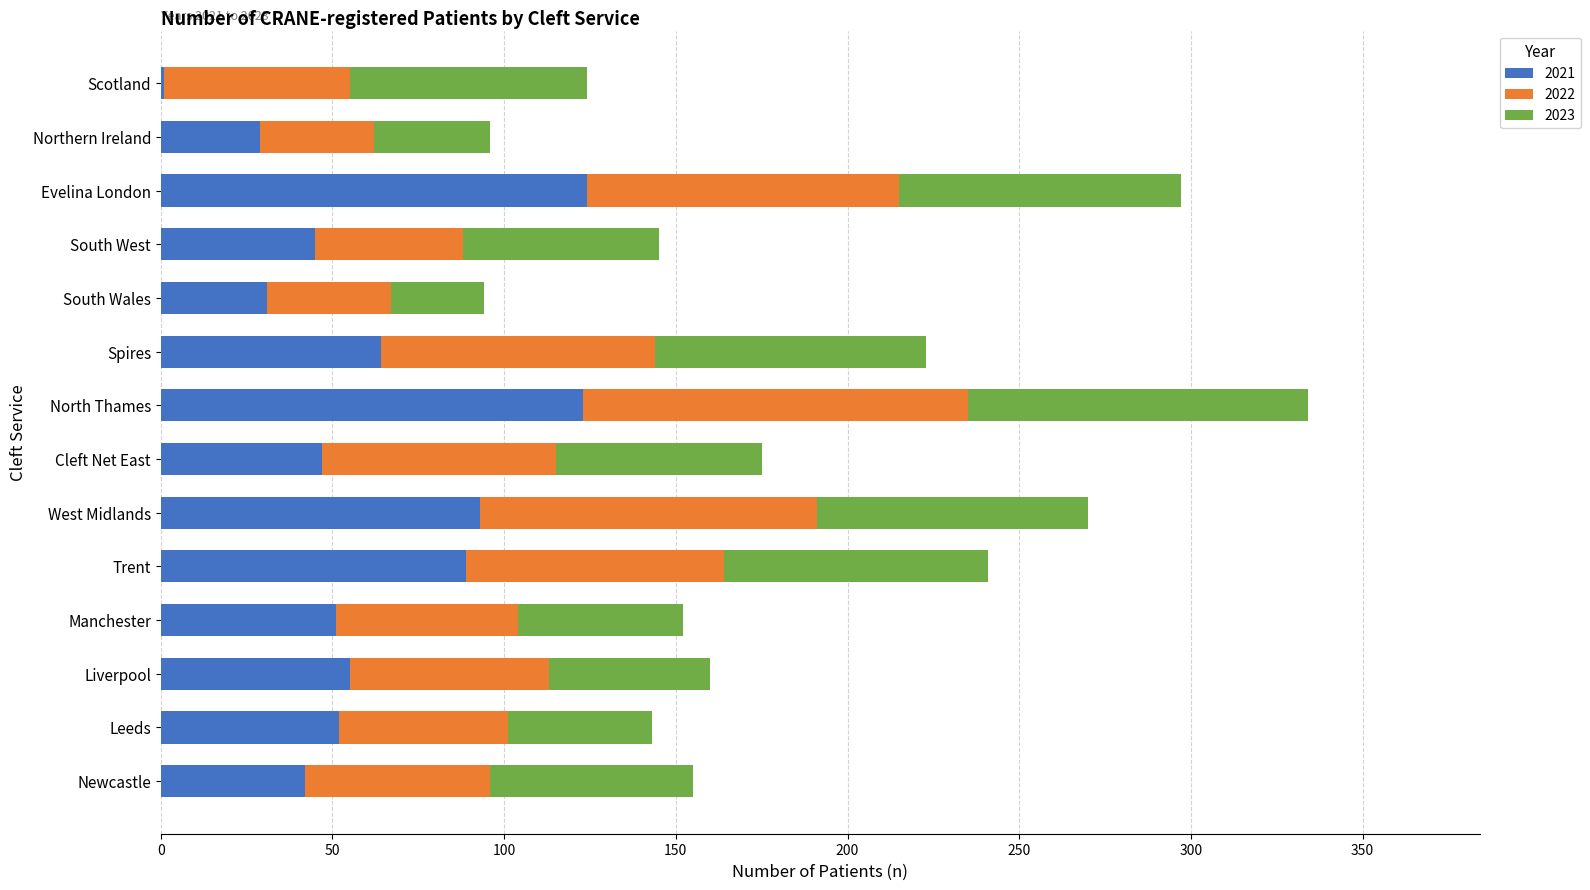

What is the total value across all series at Liverpool?

160